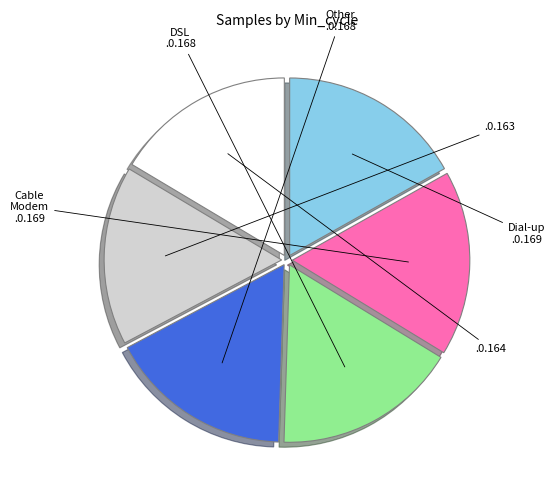

Is there any slice that represents more than half of the pie?

No